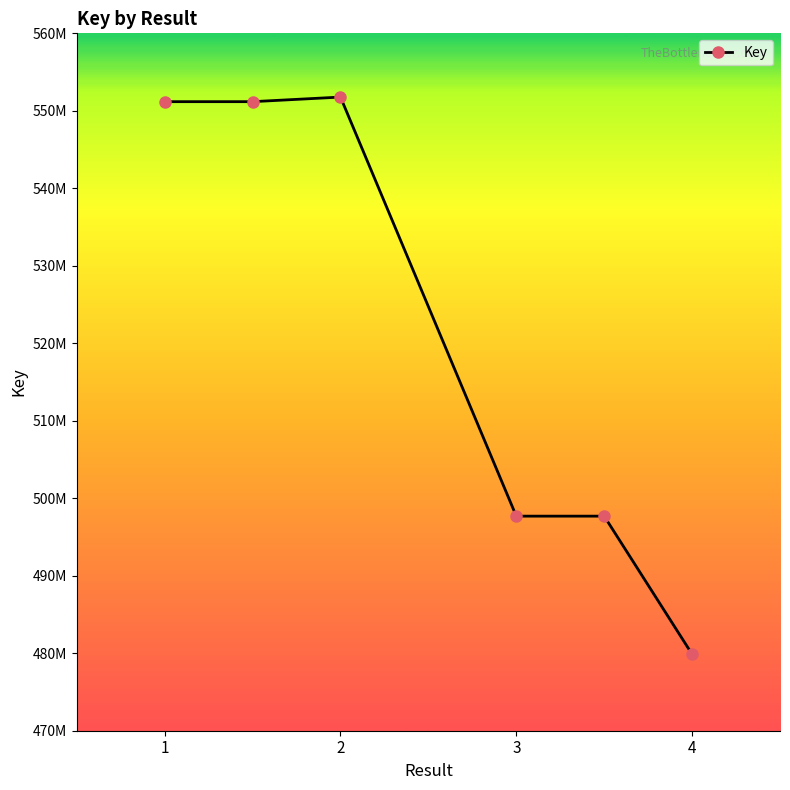

At which category does the chart reach its minimum across all series?

4